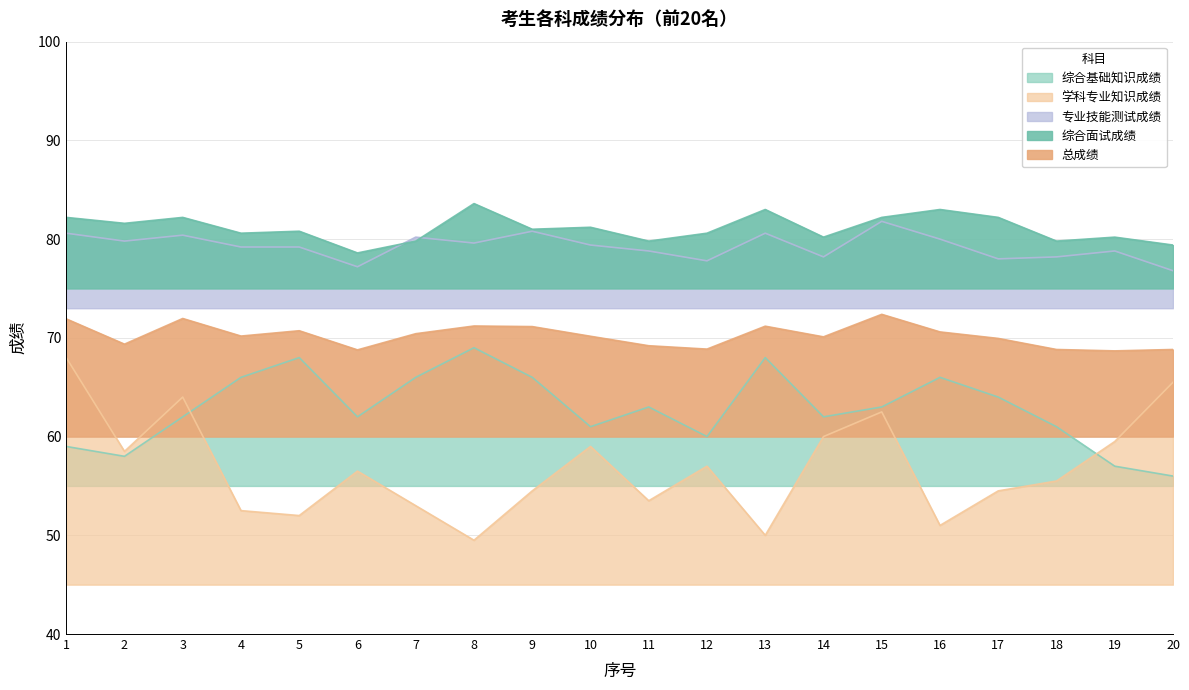

At which category is the sum across all series the highest?

15